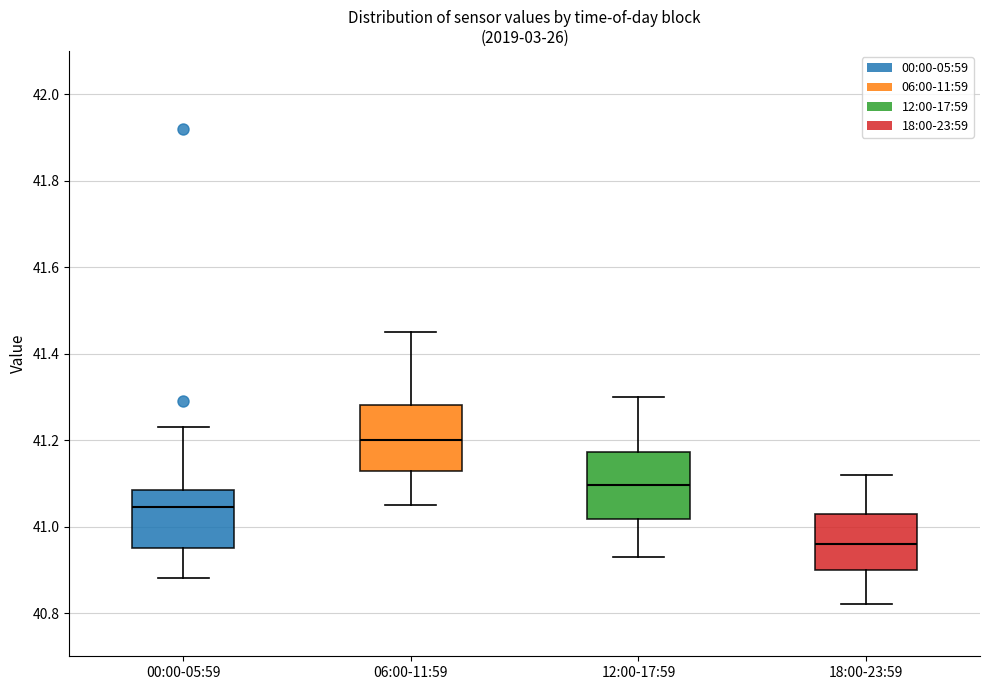

Where is the lower edge of the box for 00:00-05:59 on the y-axis? The values are not printed on the chart, so give them approximately, as read against the axis.

40.96